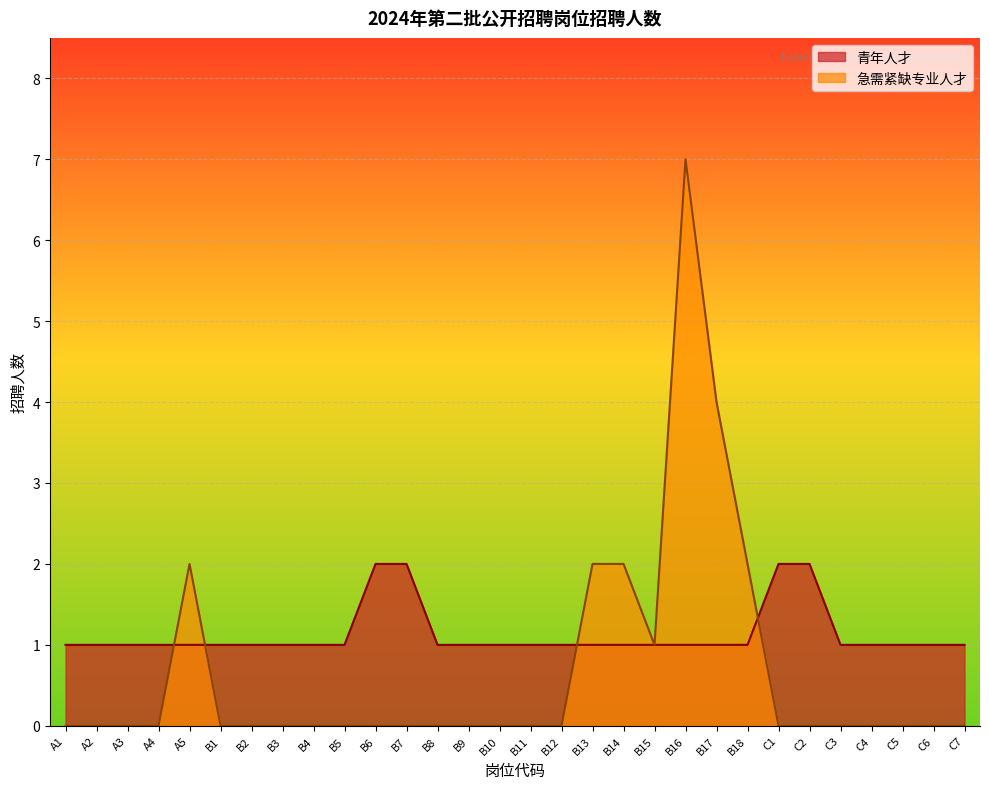

Where is 急需紧缺专业人才 nearest to the value 3?

A5